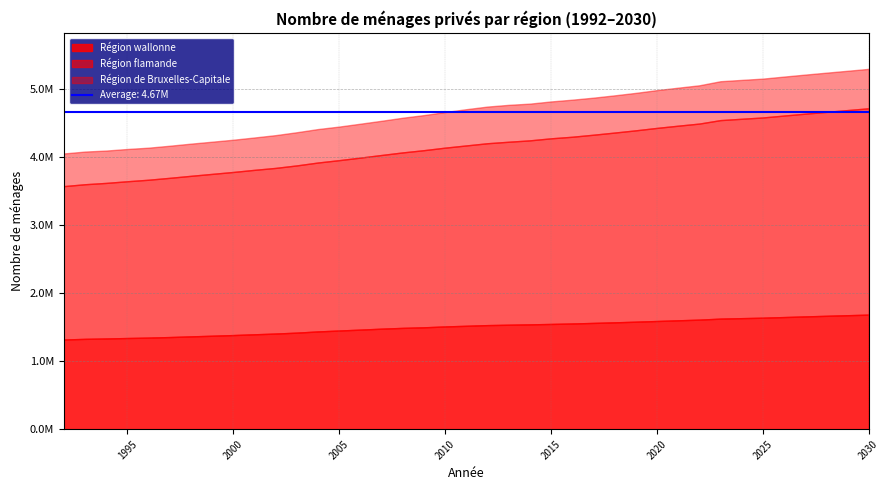

Read the Région de Bruxelles-Capitale value at 1994.

475992